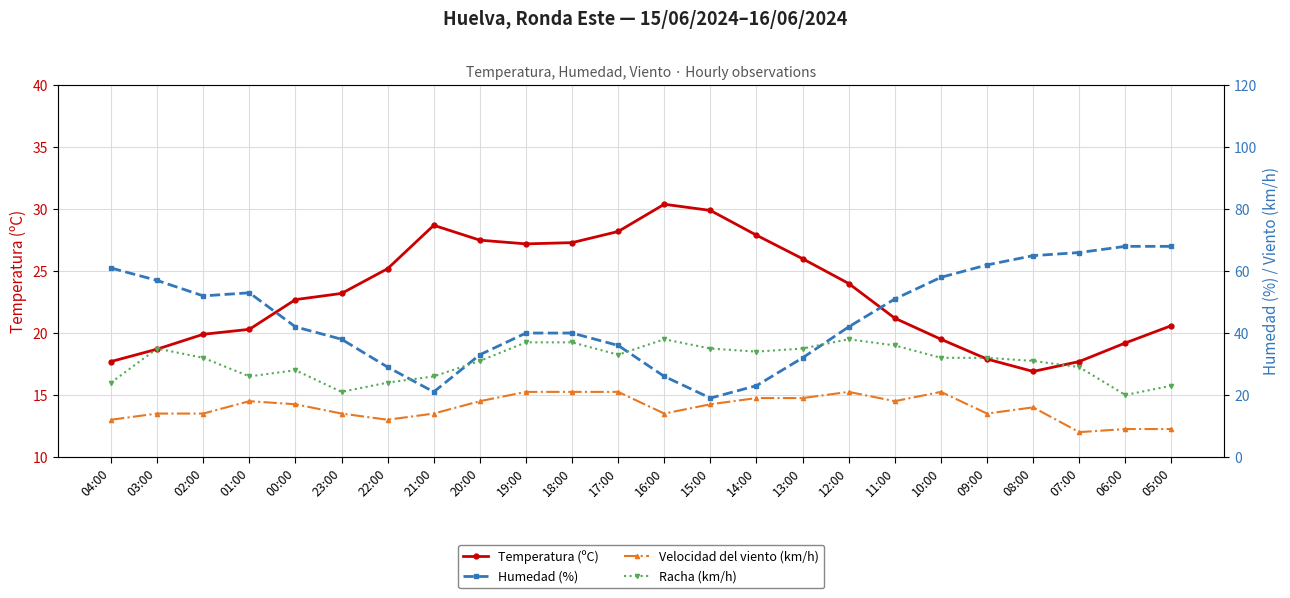

What is the greatest value displayed?

68.0